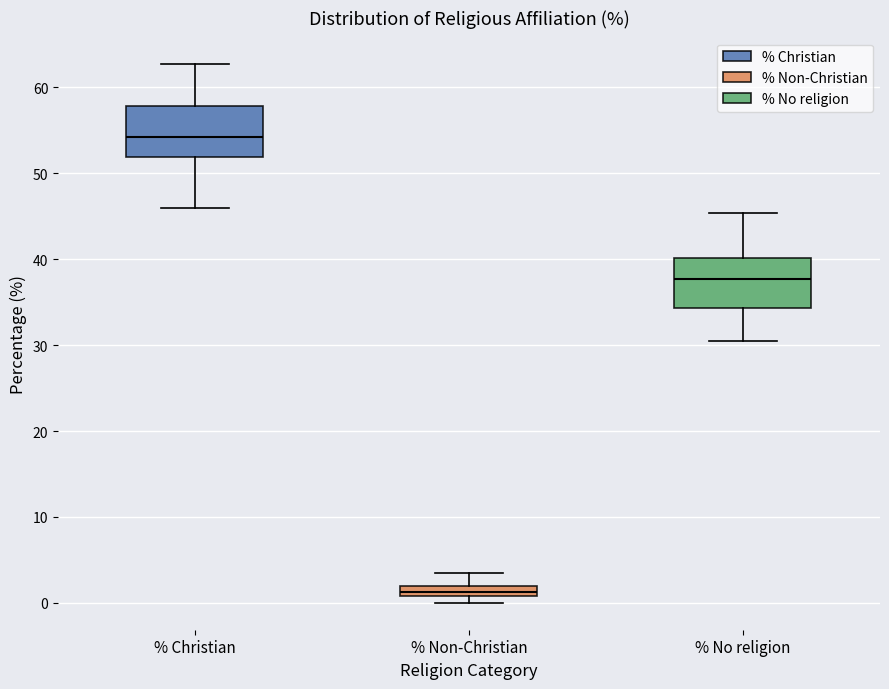

Which box's median line is the highest?

% Christian